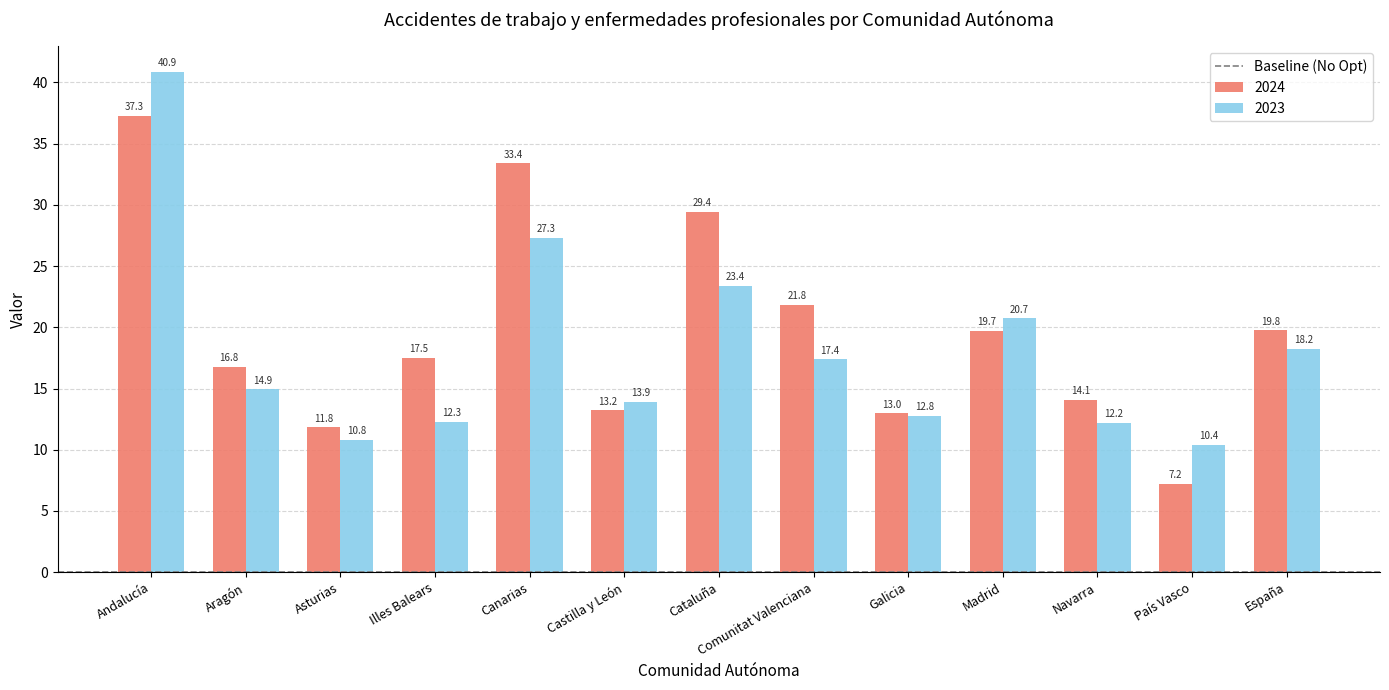

The 2024 series shows 28.6 at España. True or false?

False